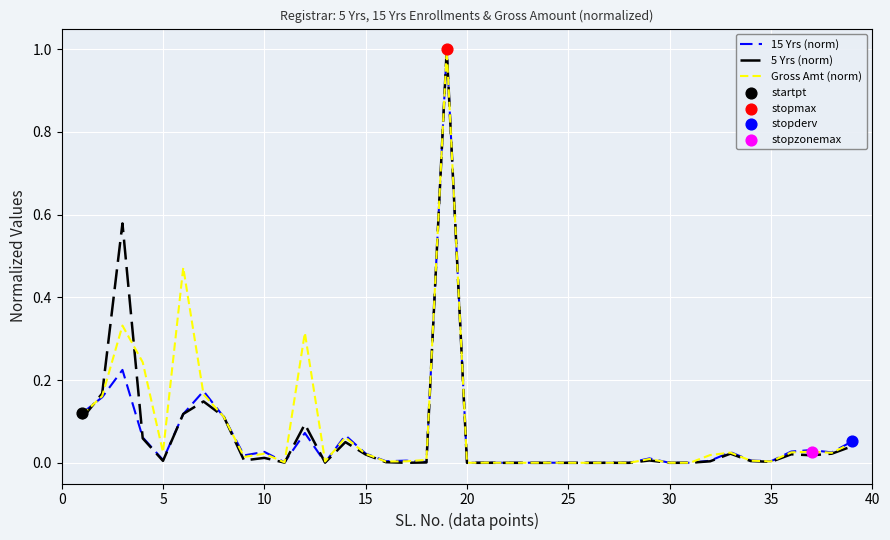

What is the greatest value displayed?

1.0